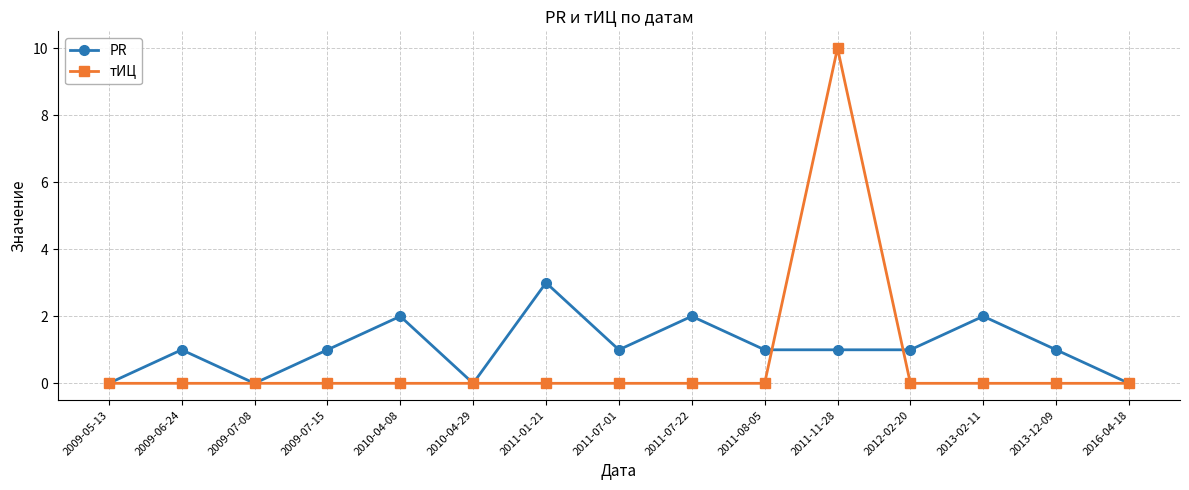

True or false: PR and тИЦ cross at least once.

True